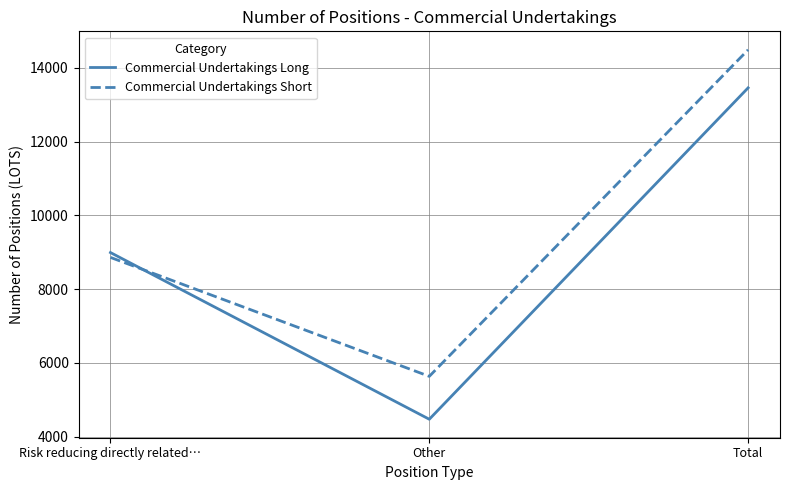

What is the maximum value shown in the chart?

14490